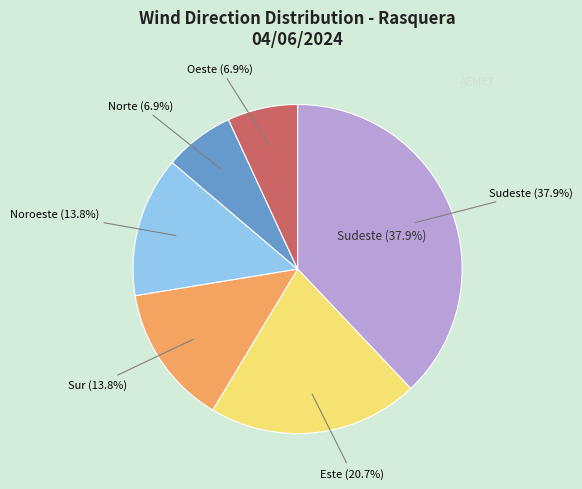

To the nearest percent, what portion does Noroeste represent?

14%